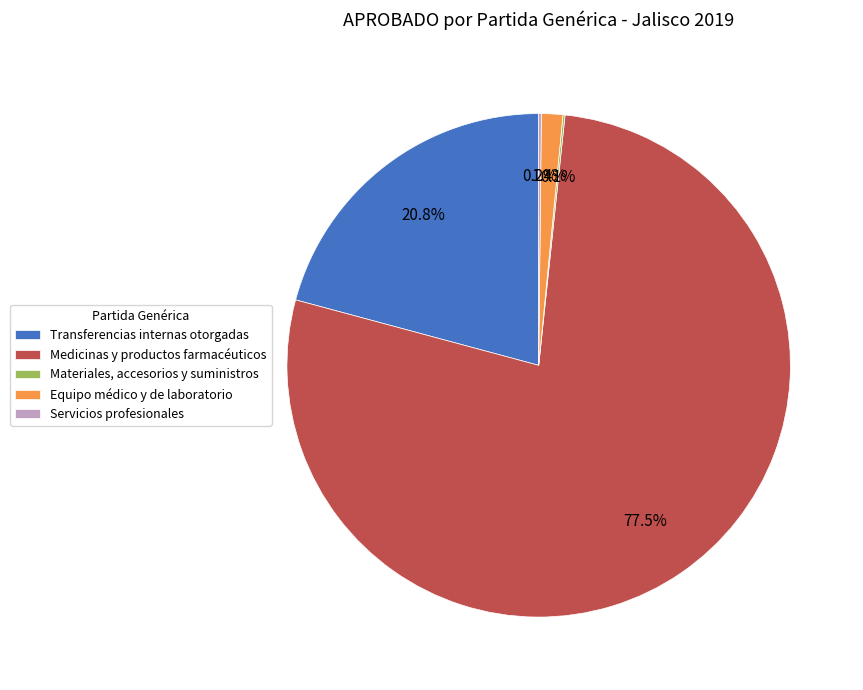

To the nearest percent, what is the difference between the largest and smallest slice percentages?

77%